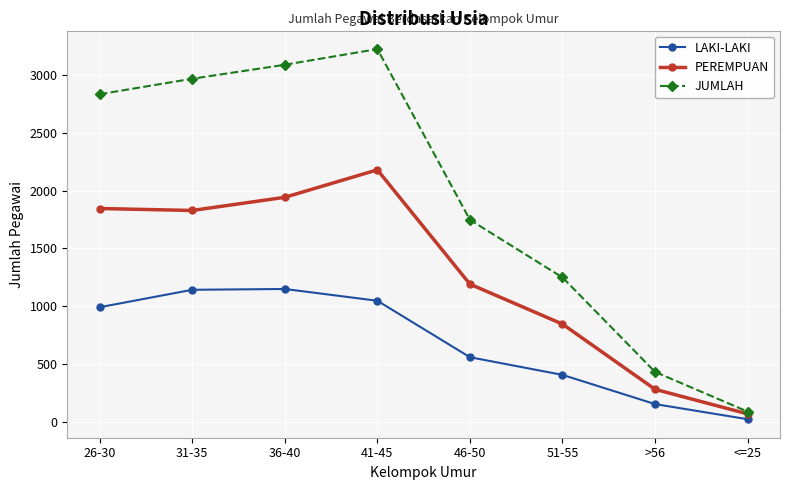

True or false: LAKI-LAKI and PEREMPUAN intersect in this chart.

False